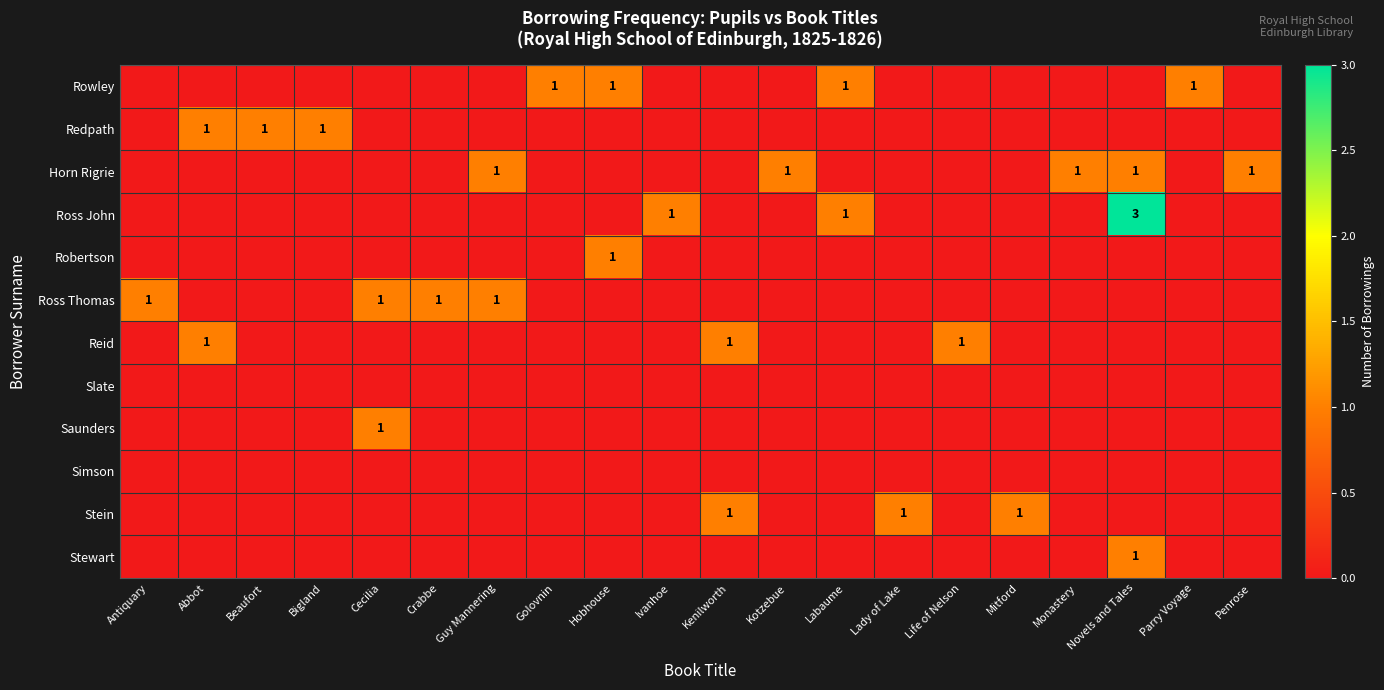

Where is Robertson nearest to the value 0?

Antiquary